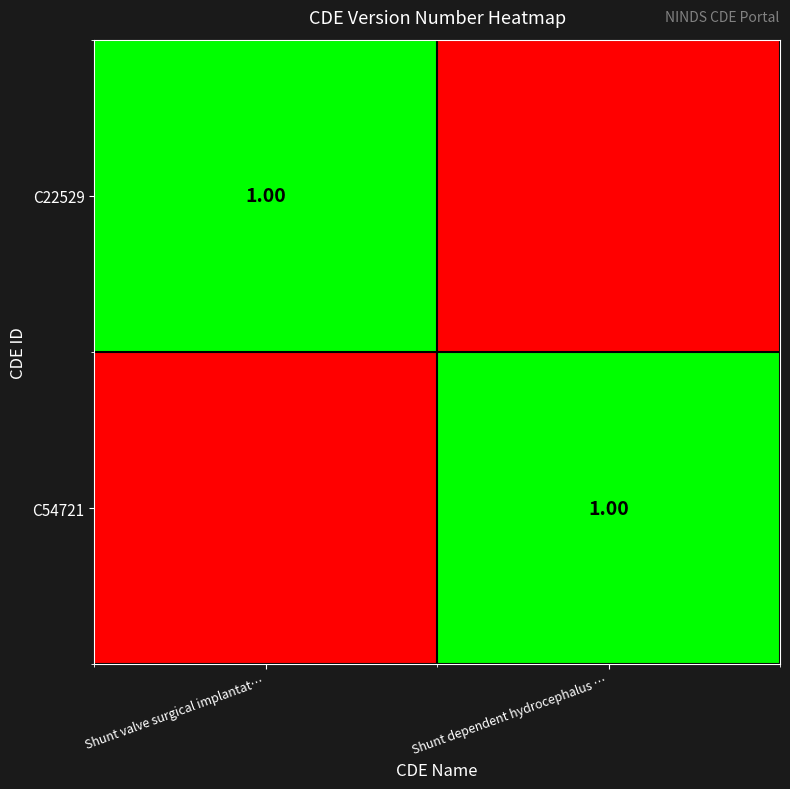

Count the C54721 values in the range 0 to 1.

2